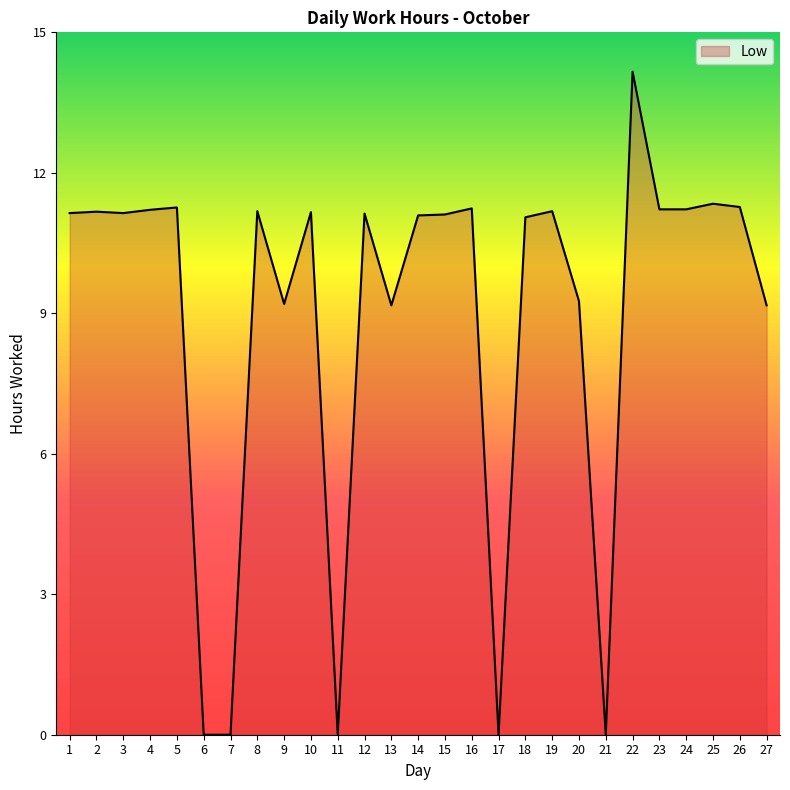

Does the chart display data point markers on the line(s)?

No